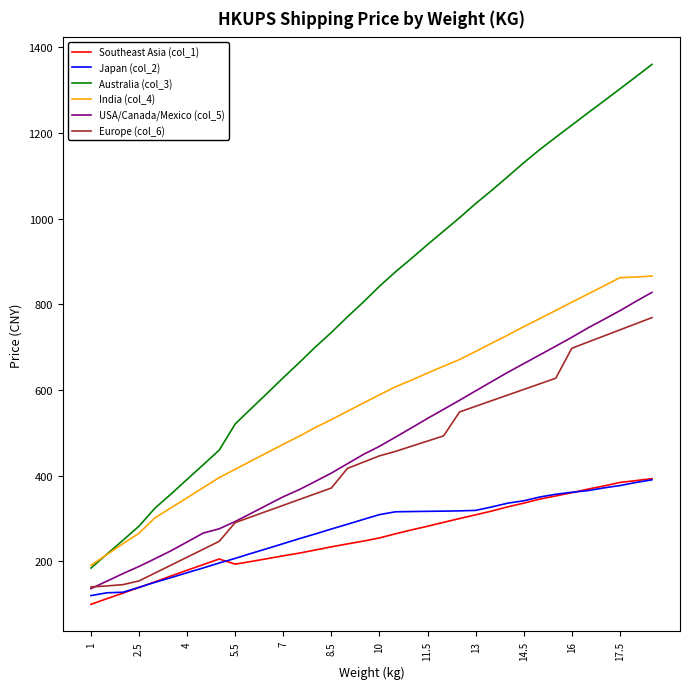

True or false: USA/Canada/Mexico (col_5) and India (col_4) cross at least once.

False